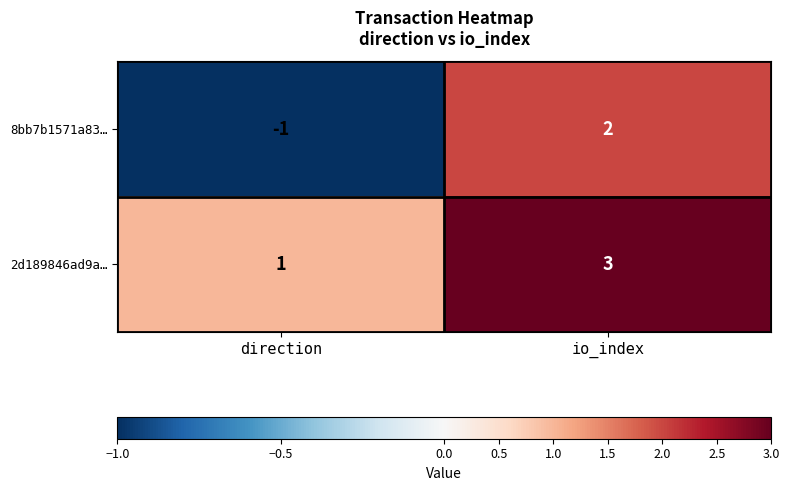

Which category has the highest value in the 8bb7b1571a83… series?

io_index